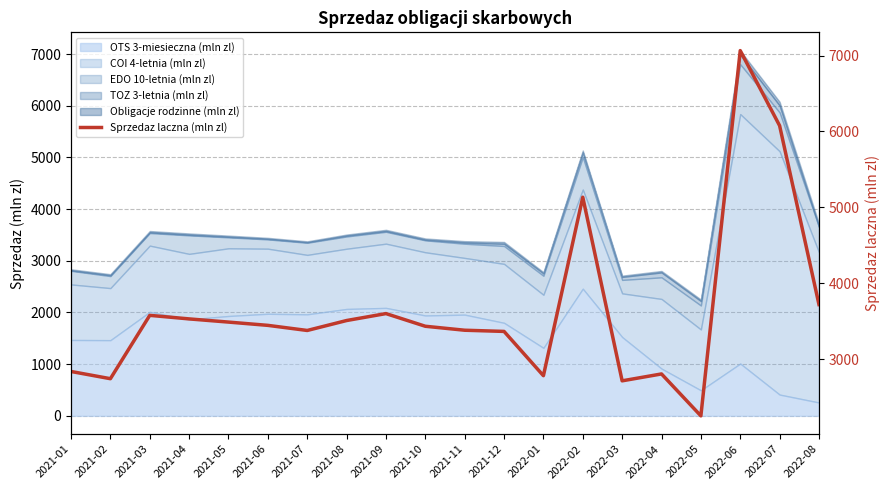

Which has a higher value, 2022-07 or 2021-02?

2022-07